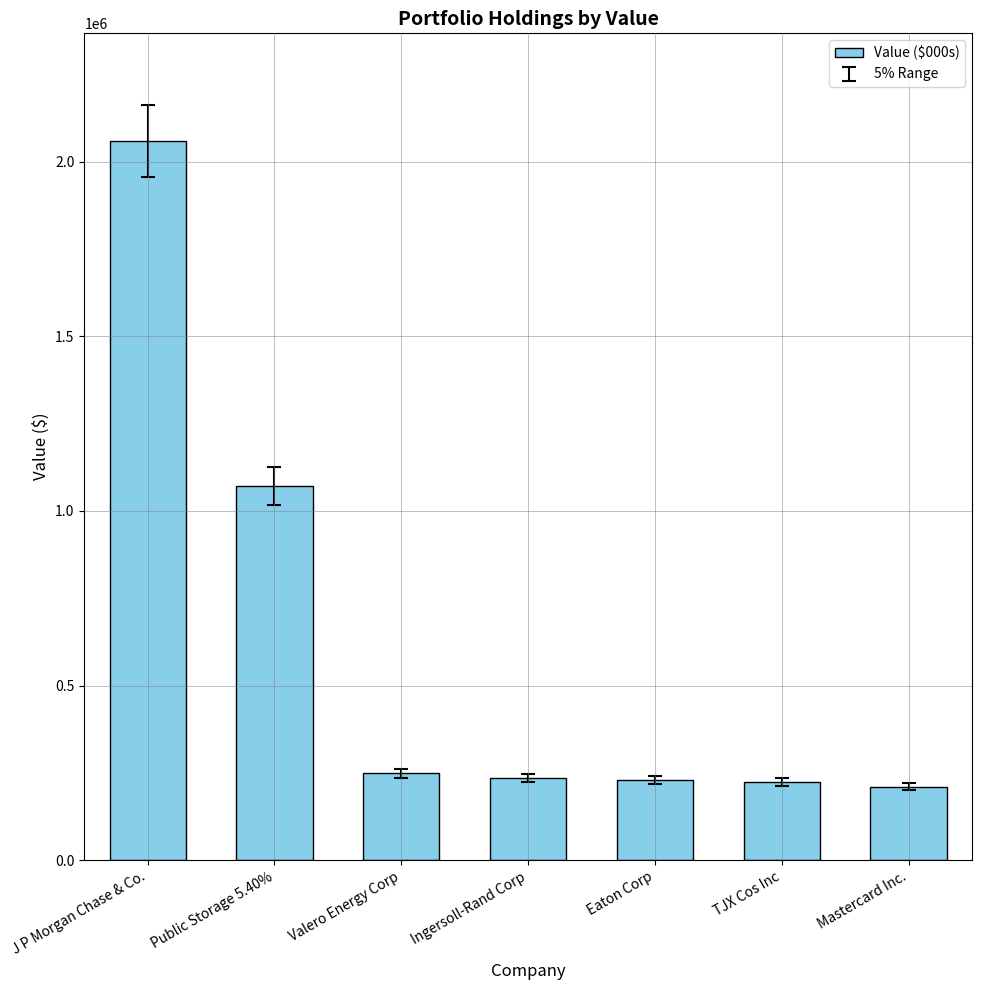

The chart shows a value of 229000 at Eaton Corp. True or false?

True